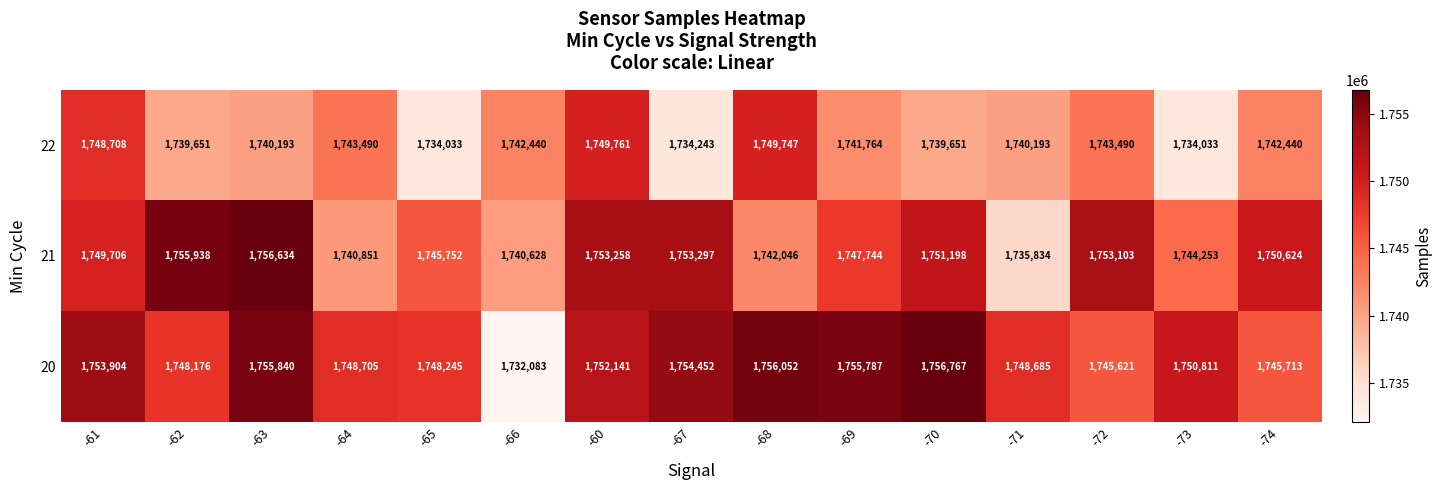

What is the difference between the second highest and minimum values in the 22 series?

15714